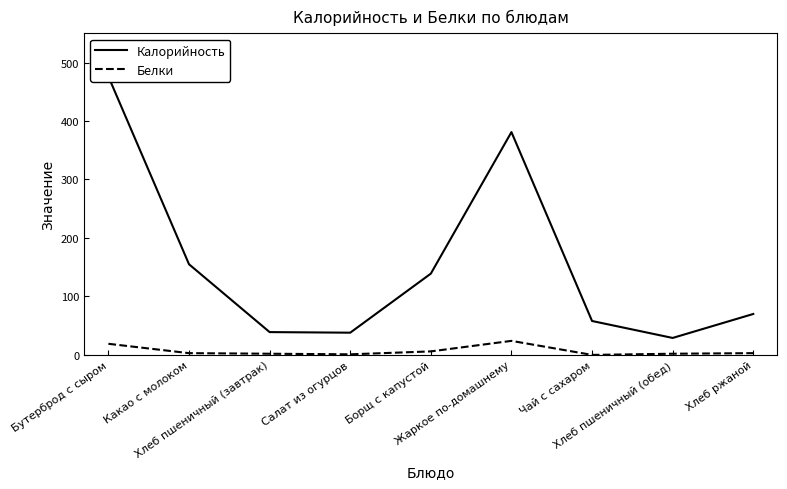

The value of Калорийность at Жаркое по-домашнему is 381. True or false?

True